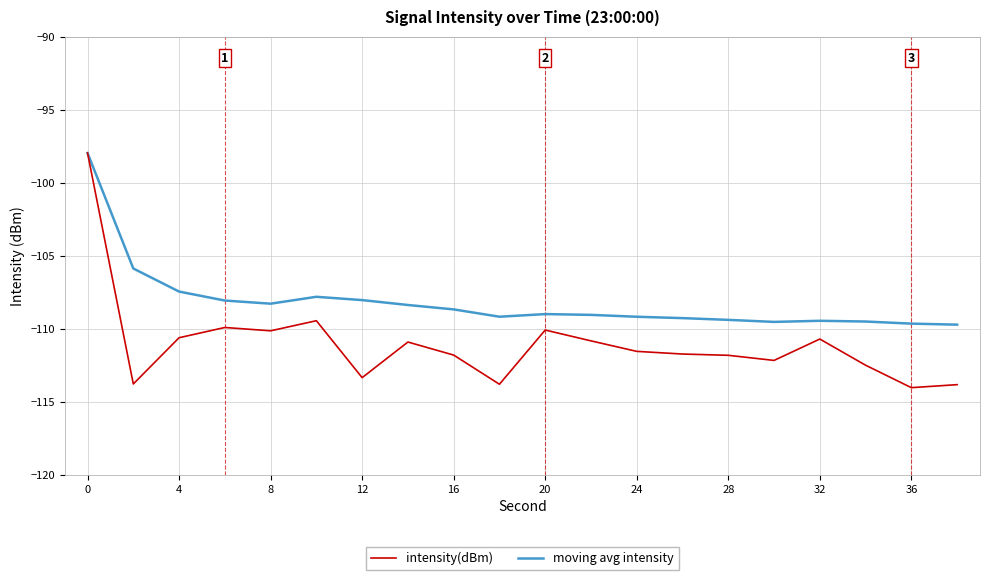

What are all the series names shown in the legend?

intensity(dBm), moving avg intensity